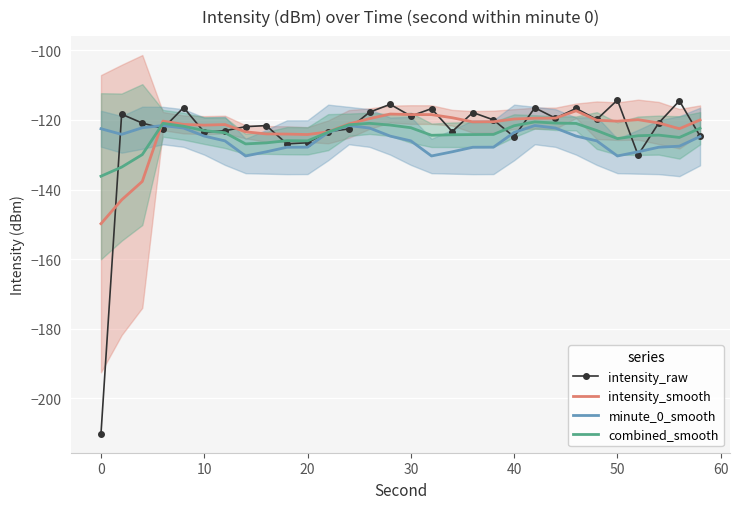

Is it true that intensity_raw equals -171.7 at 20?

False